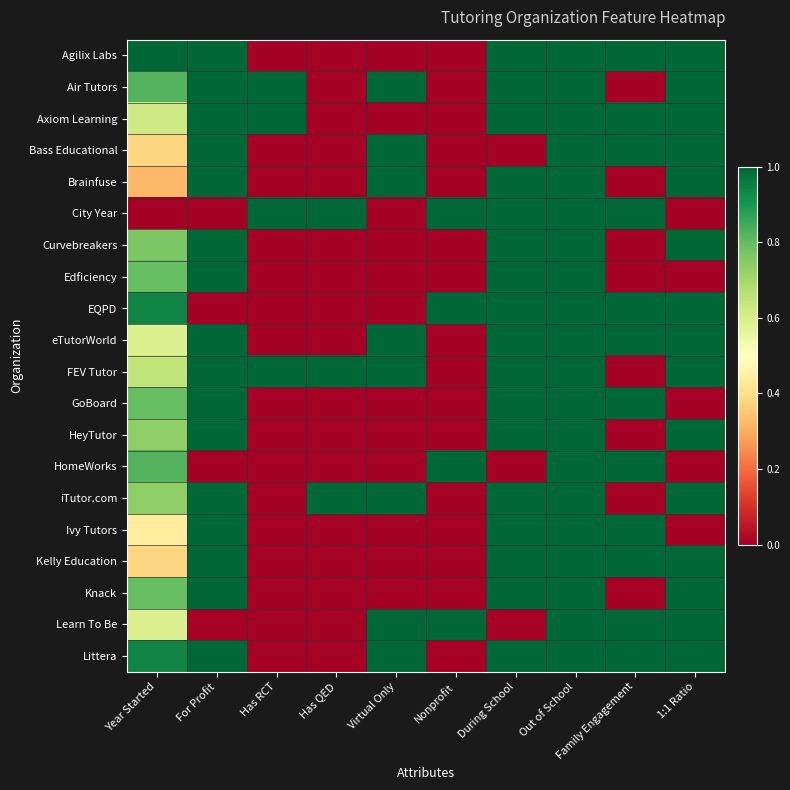

At how many categories does at least one series exceed 0?

10